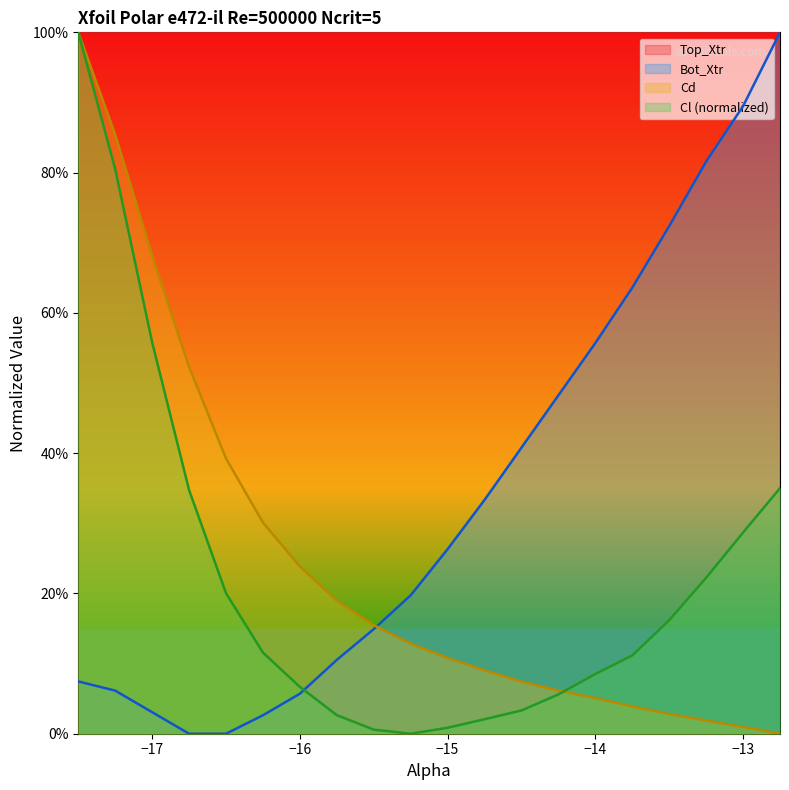

Where do Cd and Bot_Xtr first cross each other?

-15.5 and -15.25